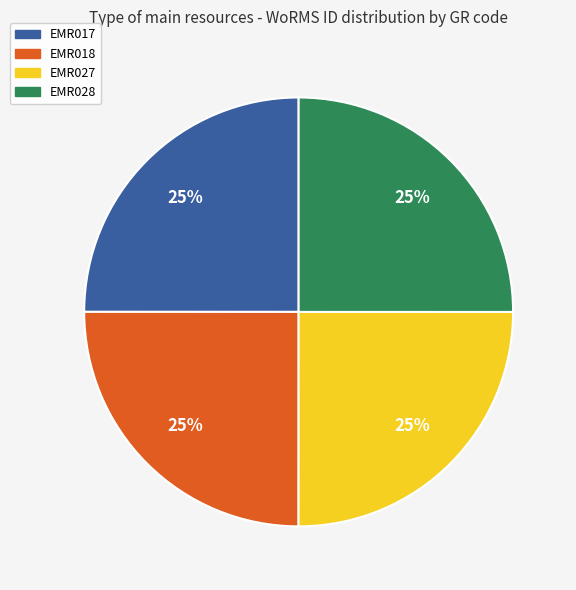

Does any single category account for the majority?

No